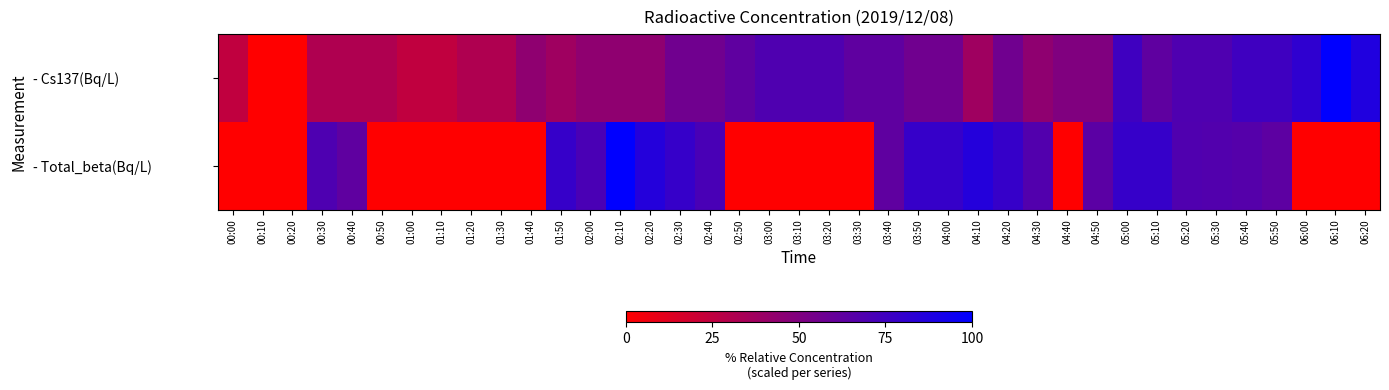

Reading right to left, extract all data points from this chart.

- Cs137(Bq/L): 06:20=87.5	06:10=100.0	06:00=81.3	05:50=75.0	05:40=75.0	05:30=68.8	05:20=68.8	05:10=62.5	05:00=75.0	04:50=50.0	04:40=50.0	04:30=43.8	04:20=56.2	04:10=37.5	04:00=56.2	03:50=56.2	03:40=62.5	03:30=62.5	03:20=68.8	03:10=68.8	03:00=68.8	02:50=62.5	02:40=56.2	02:30=56.2	02:20=43.8	02:10=43.8	02:00=43.8	01:50=37.5	01:40=43.8	01:30=31.2	01:20=31.2	01:10=25.0	01:00=25.0	00:50=31.2	00:40=31.2	00:30=31.2	00:20=0.0	00:10=0.0	00:00=25.0
- Total_beta(Bq/L): 06:20=0.0	06:10=0.0	06:00=0.0	05:50=63.6	05:40=66.4	05:30=67.9	05:20=68.6	05:10=78.6	05:00=78.6	04:50=64.3	04:40=0.0	04:30=67.9	04:20=78.6	04:10=85.7	04:00=78.6	03:50=78.6	03:40=62.9	03:30=0.0	03:20=0.0	03:10=0.0	03:00=0.0	02:50=0.0	02:40=71.4	02:30=78.6	02:20=85.7	02:10=100.0	02:00=70.7	01:50=78.6	01:40=0.0	01:30=0.0	01:20=0.0	01:10=0.0	01:00=0.0	00:50=0.0	00:40=62.9	00:30=69.3	00:20=0.0	00:10=0.0	00:00=0.0